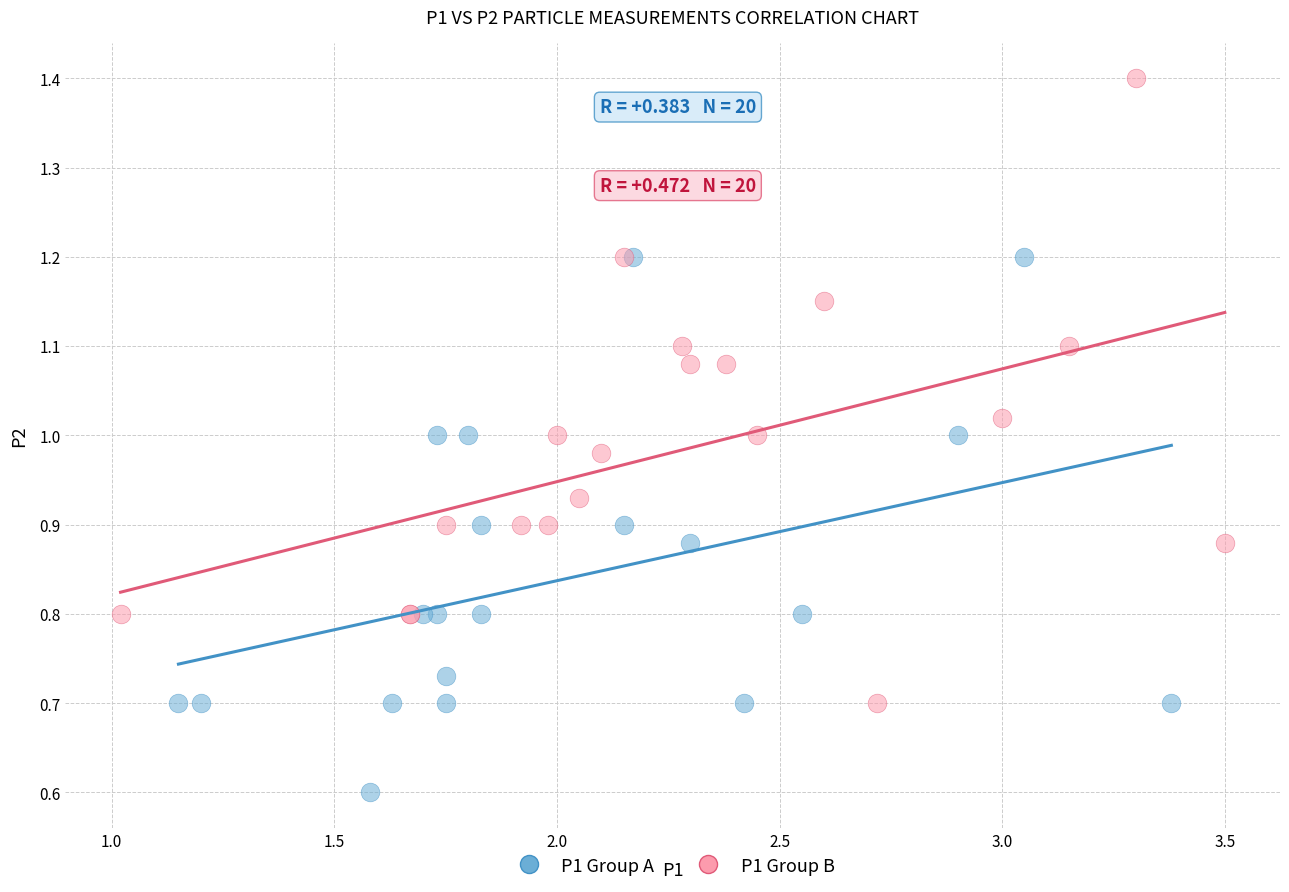

Which series reaches the minimum Y coordinate?

P1 Group A